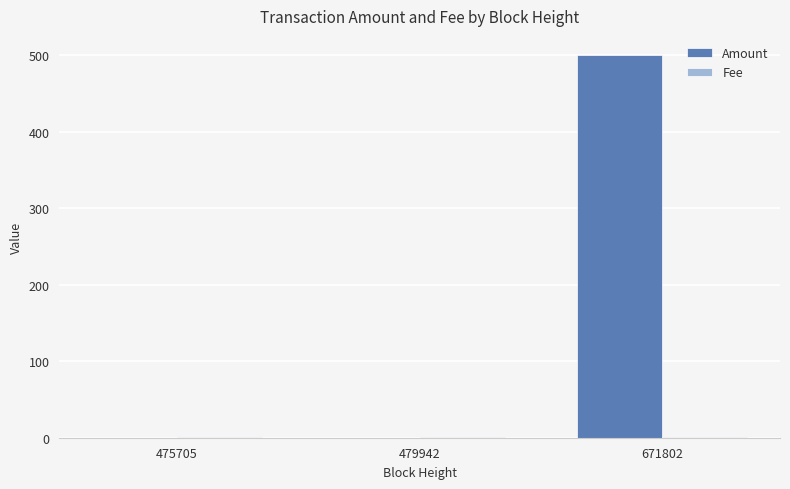

Which series has the largest range (max minus min)?

Amount